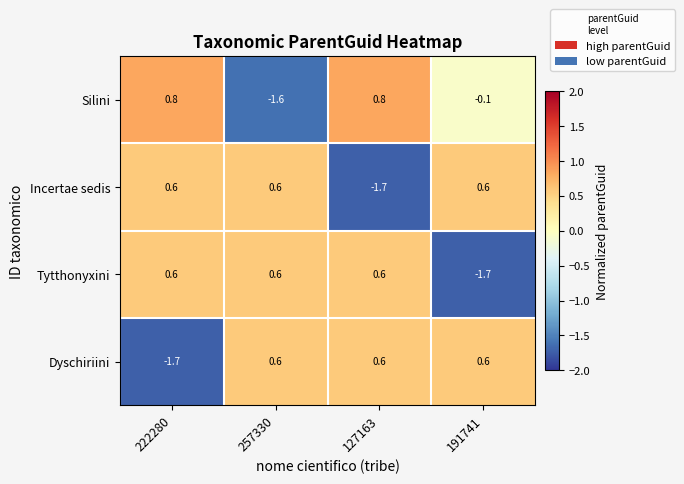

The Dyschiriini series shows 0.2 at 257330. True or false?

False